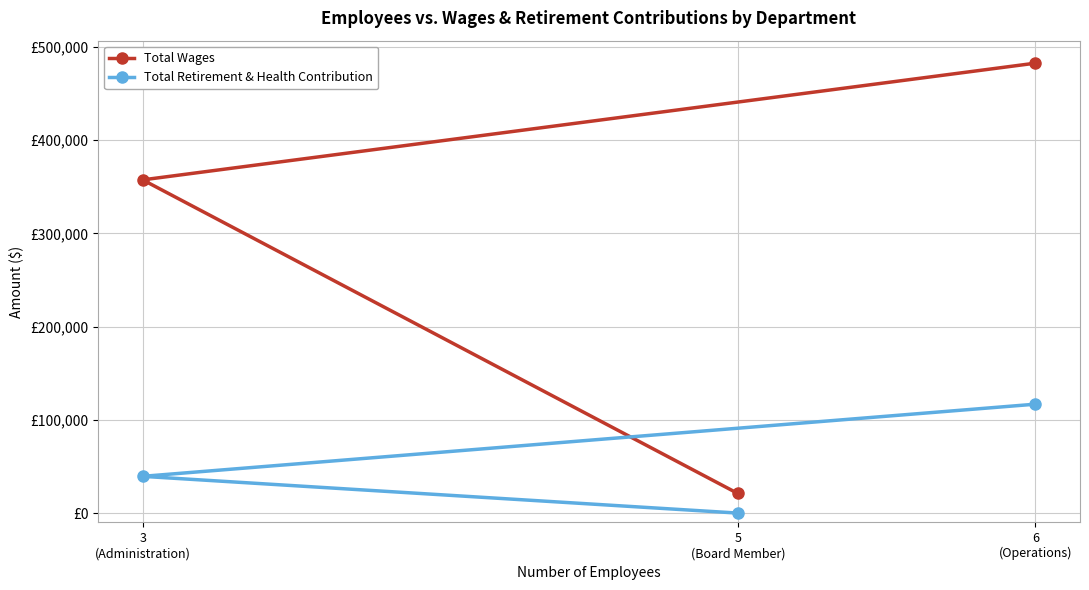

Reading left to right, extract all data points from this chart.

Total Wages: 5
(Board Member)=21050	3
(Administration)=357479	6
(Operations)=482672
Total Retirement & Health Contribution: 5
(Board Member)=0	3
(Administration)=39417	6
(Operations)=116830